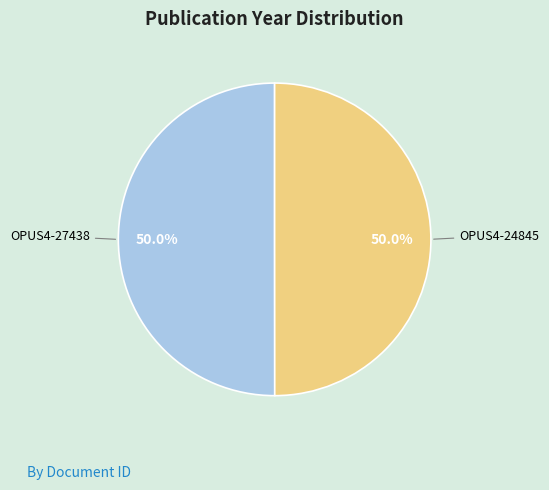

How many segments does this pie chart have?

2